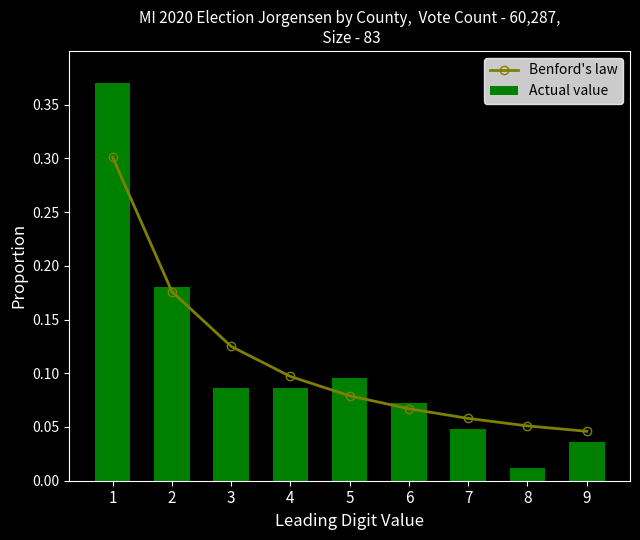

Which series has the largest range (max minus min)?

Actual value